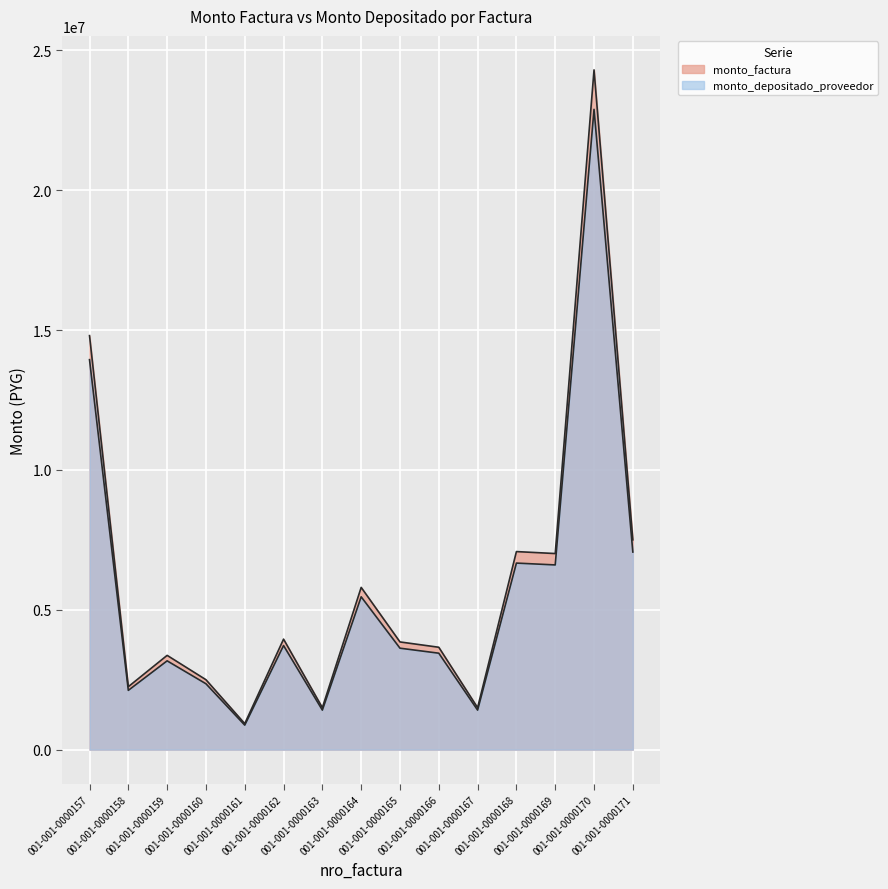

Does the chart display data point markers on the line(s)?

No